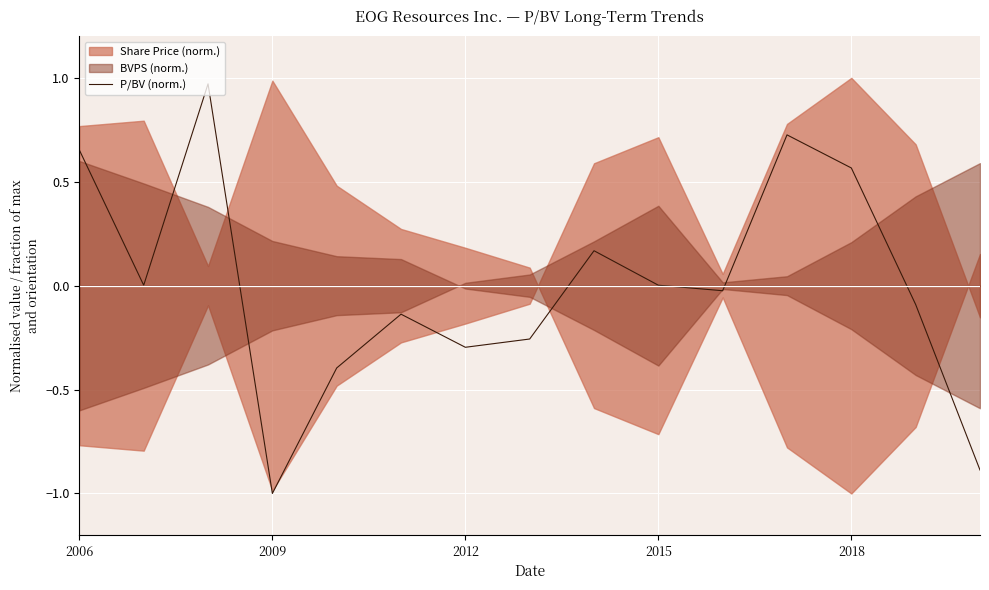

The P/BV (norm.) series shows -0.3 at 2012. True or false?

True